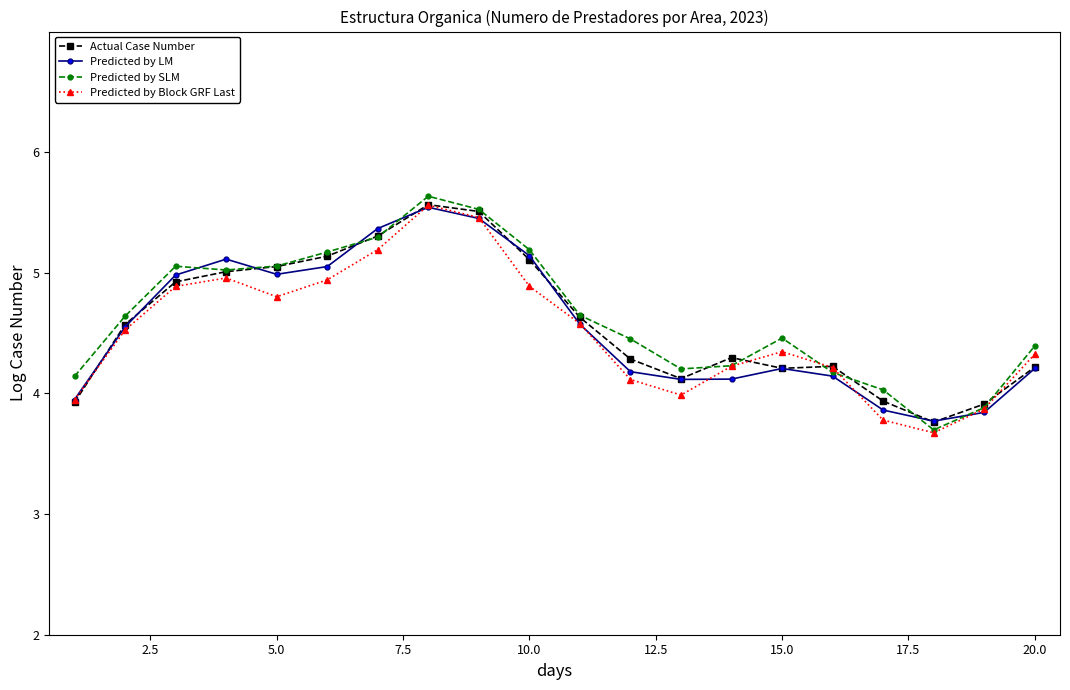

What is the minimum value for Actual Case Number?

3.8